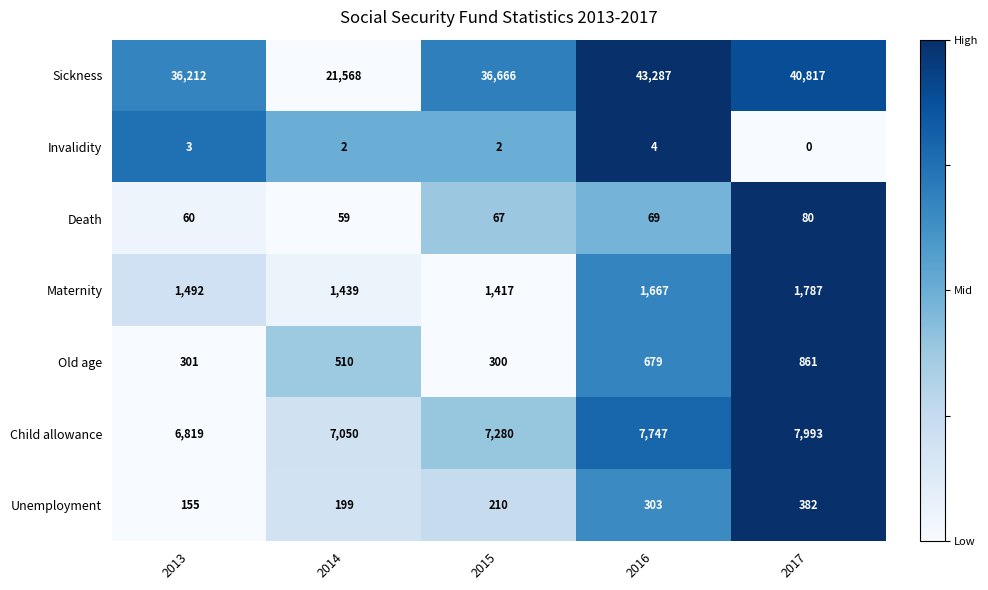

What is the average value of the Old age series?

530